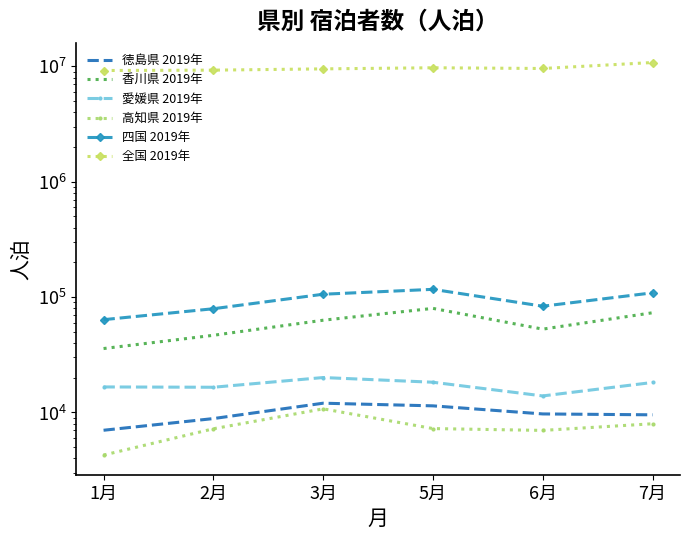

Reading left to right, list all the values displayed in this chart.

徳島県 2019年: 1月=7010	2月=8850	3月=12030	5月=11410	6月=9710	7月=9540
香川県 2019年: 1月=35810	2月=46660	3月=63030	5月=79840	6月=52760	7月=73180
愛媛県 2019年: 1月=16640	2月=16540	3月=20080	5月=18280	6月=13910	7月=18200
高知県 2019年: 1月=4270	2月=7220	3月=10750	5月=7250	6月=6990	7月=7980
四国 2019年: 1月=63730	2月=79270	3月=105890	5月=116780	6月=83360	7月=108900
全国 2019年: 1月=9208780	2月=9276270	3月=9515070	5月=9727570	6月=9586990	7月=10801410